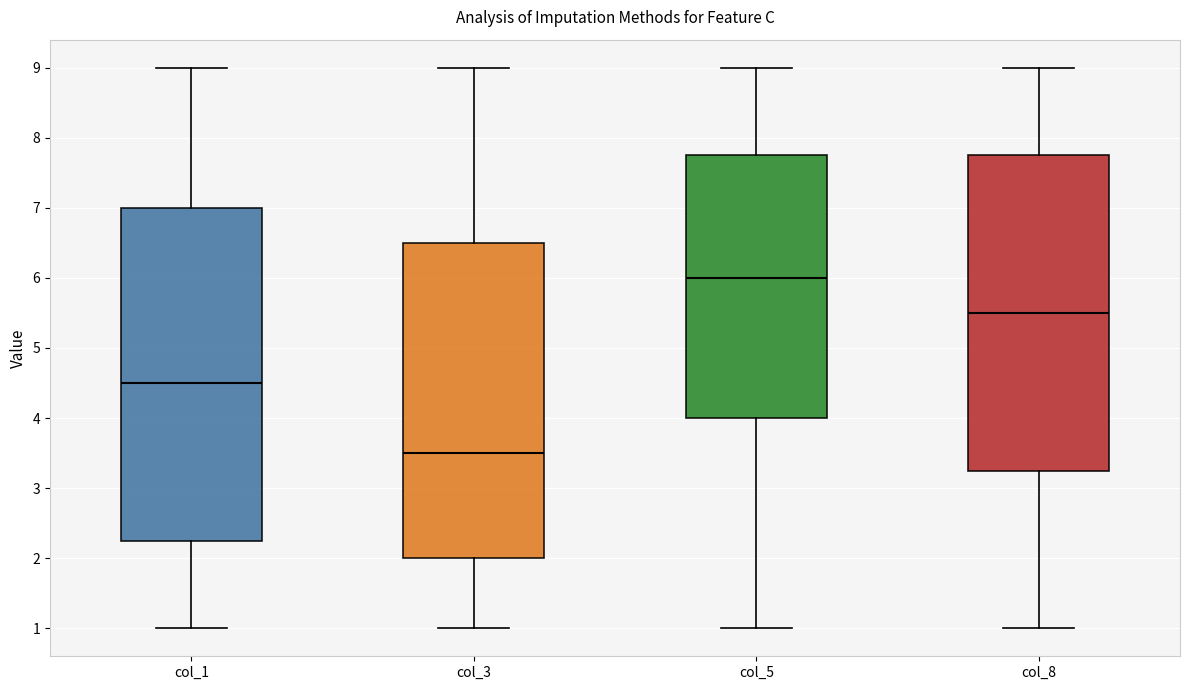

Reading left to right, read every box against the y-axis: the position of its median line, the range the box covers, and the ends of its whiskers. The values are not printed on the chart, so give them approximately, as read against the axis.

col_1: median 4.5, box 2.3 to 7.0, whiskers 1.0 to 9.0
col_3: median 3.5, box 2.0 to 6.5, whiskers 1.0 to 9.0
col_5: median 6.0, box 4.0 to 7.8, whiskers 1.0 to 9.0
col_8: median 5.5, box 3.3 to 7.8, whiskers 1.0 to 9.0